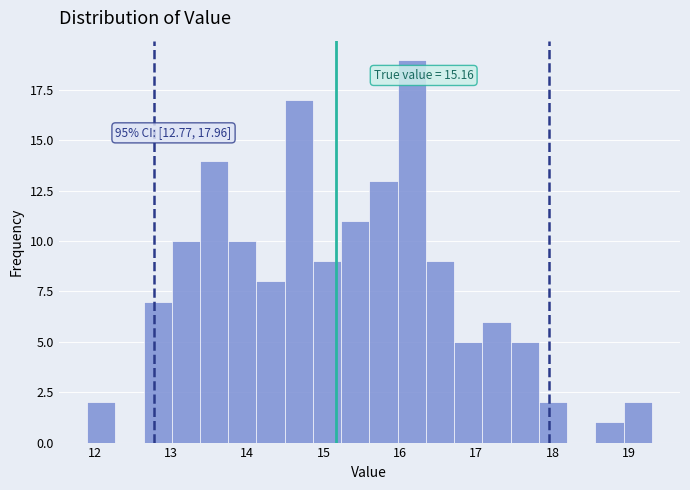

Around what value on the x-axis is the tallest bar? Give the approximate position of its centre, as read against the axis.

16.2